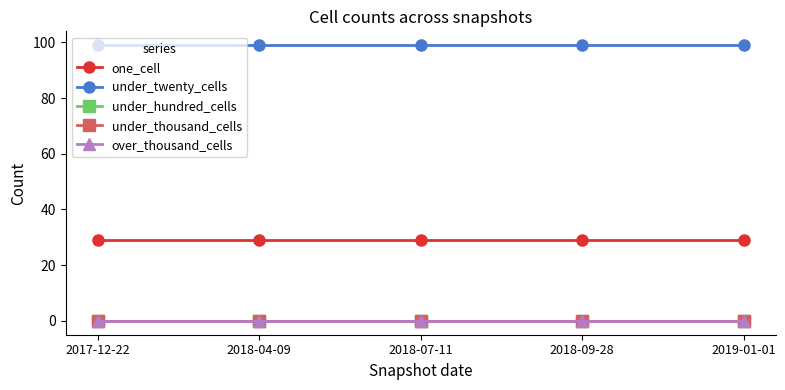

Reading left to right, list all the values displayed in this chart.

one_cell: 29	29	29	29	29
under_twenty_cells: 99	99	99	99	99
under_hundred_cells: 0	0	0	0	0
under_thousand_cells: 0	0	0	0	0
over_thousand_cells: 0	0	0	0	0